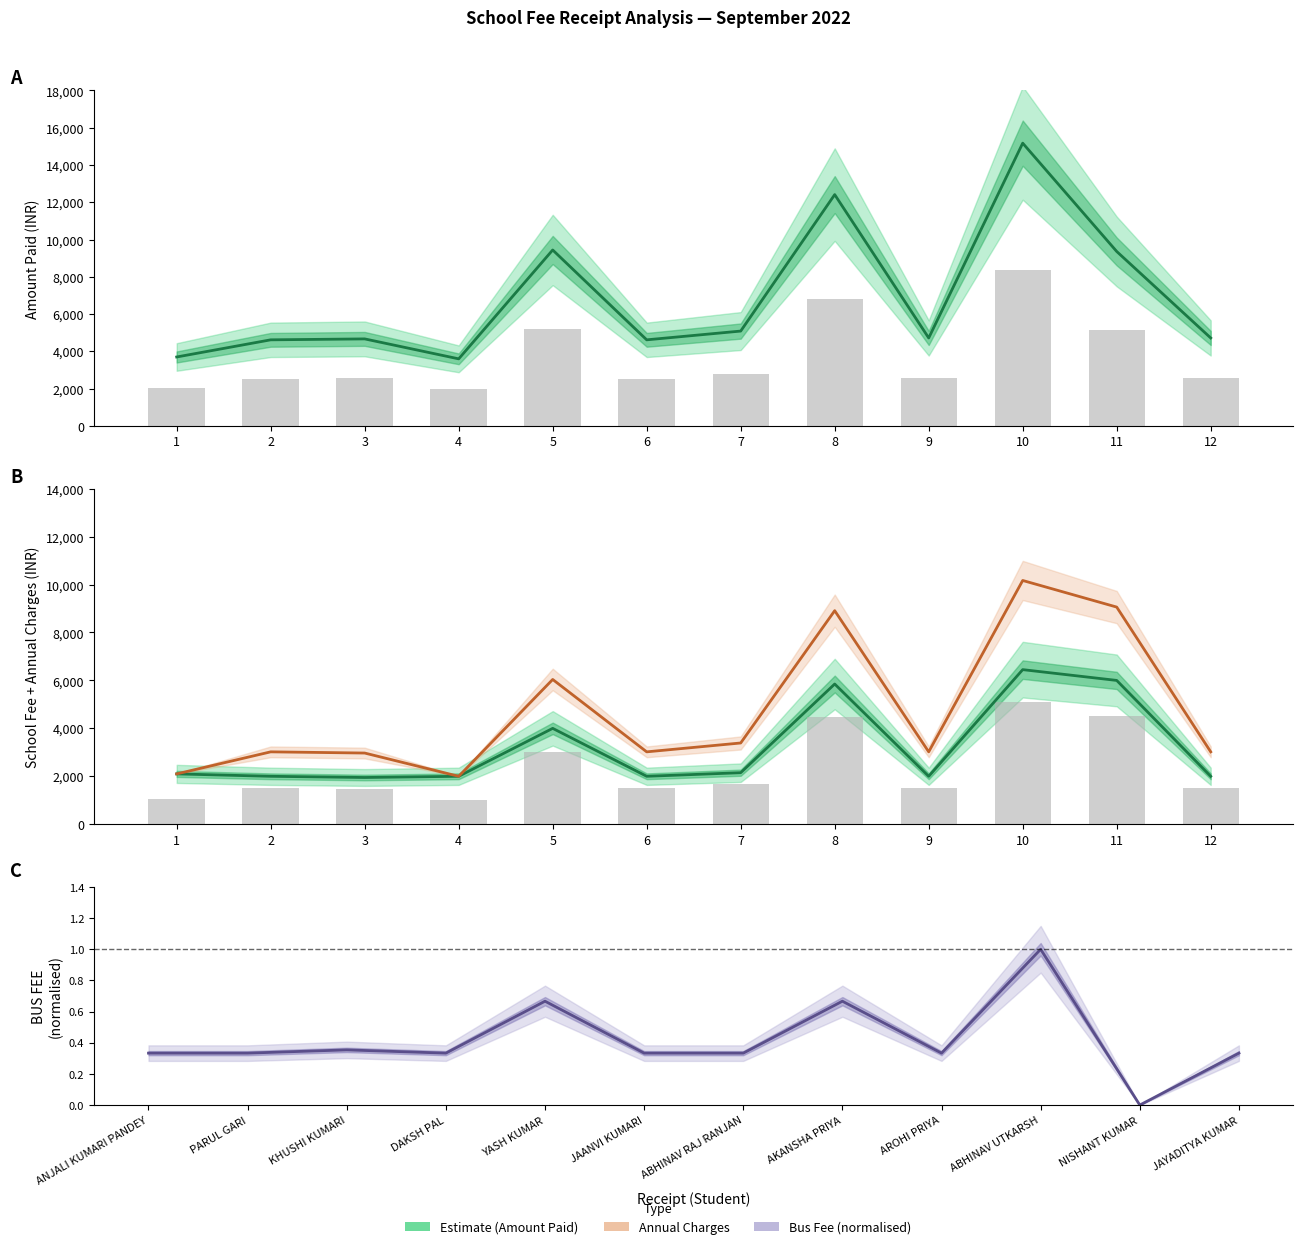

What is the difference between the second highest and second lowest values in the BUS FEE (normalised) series?

0.3